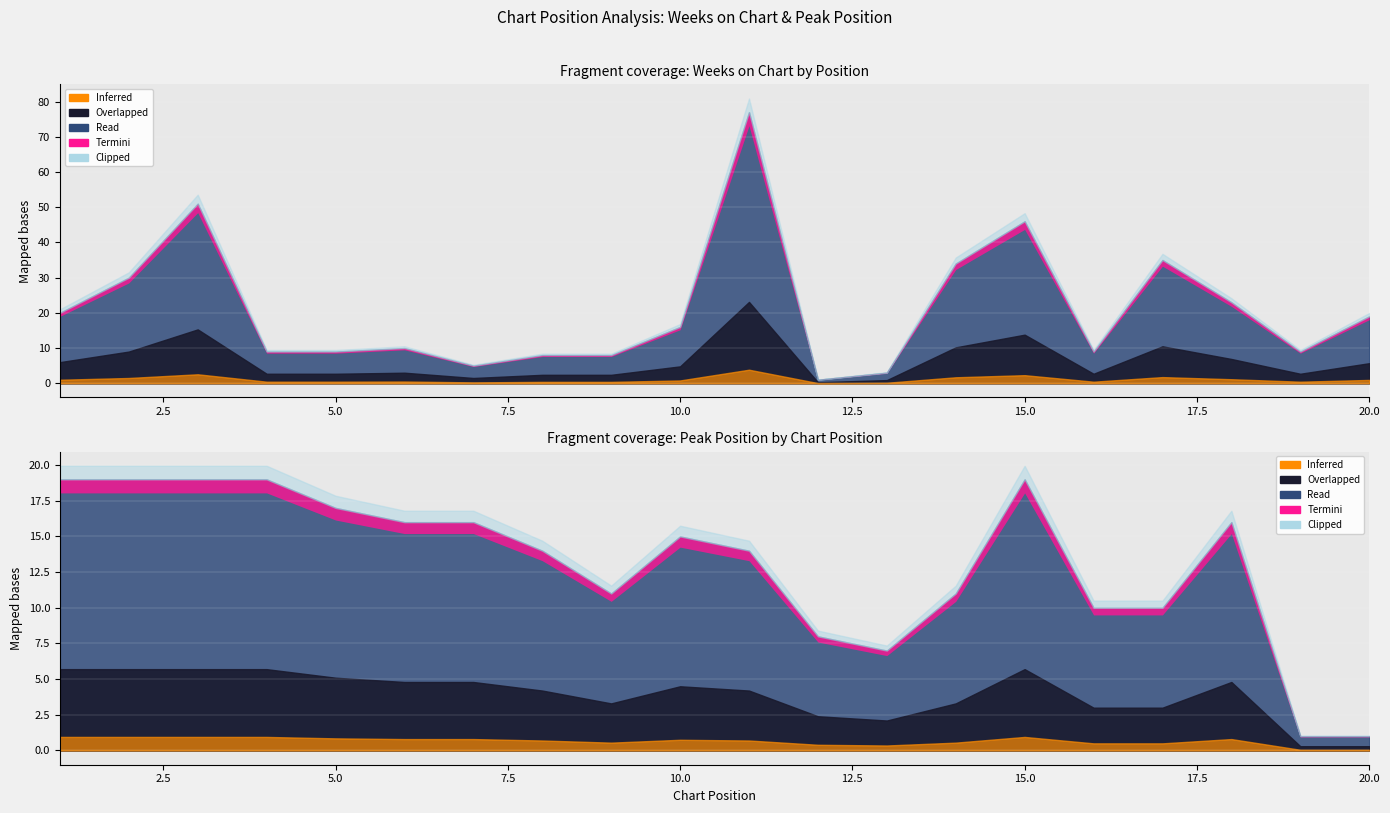

At which label does Weeks on Chart first exceed 16?

1